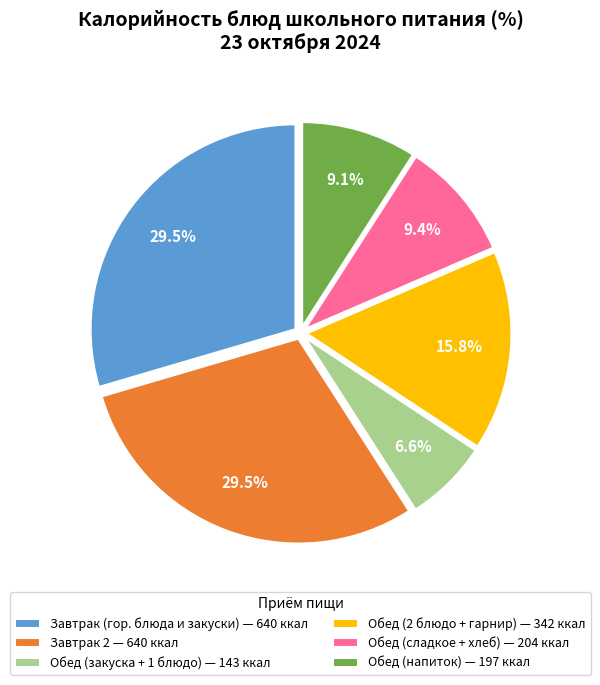

Count the number of slices in the pie.

6